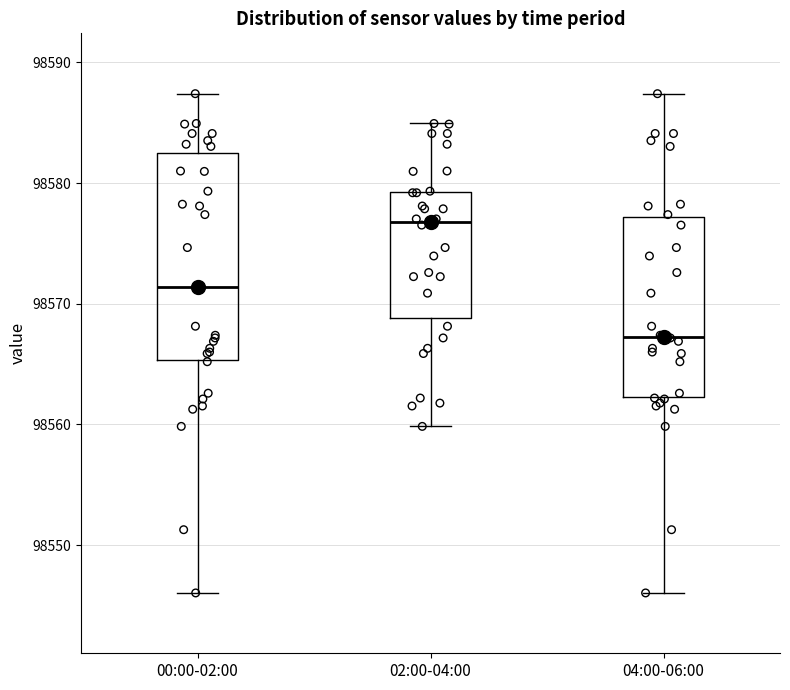

Reading left to right, transcribe this box plot: for each box, give where its median line is, the range the box spans, and where its two whiskers end, as read against the y-axis. The values are not printed on the chart, so give them approximately, as read against the axis.

00:00-02:00: median 98571, box 98565 to 98583, whiskers 98546 to 98587
02:00-04:00: median 98577, box 98569 to 98579, whiskers 98560 to 98585
04:00-06:00: median 98567, box 98562 to 98577, whiskers 98546 to 98587